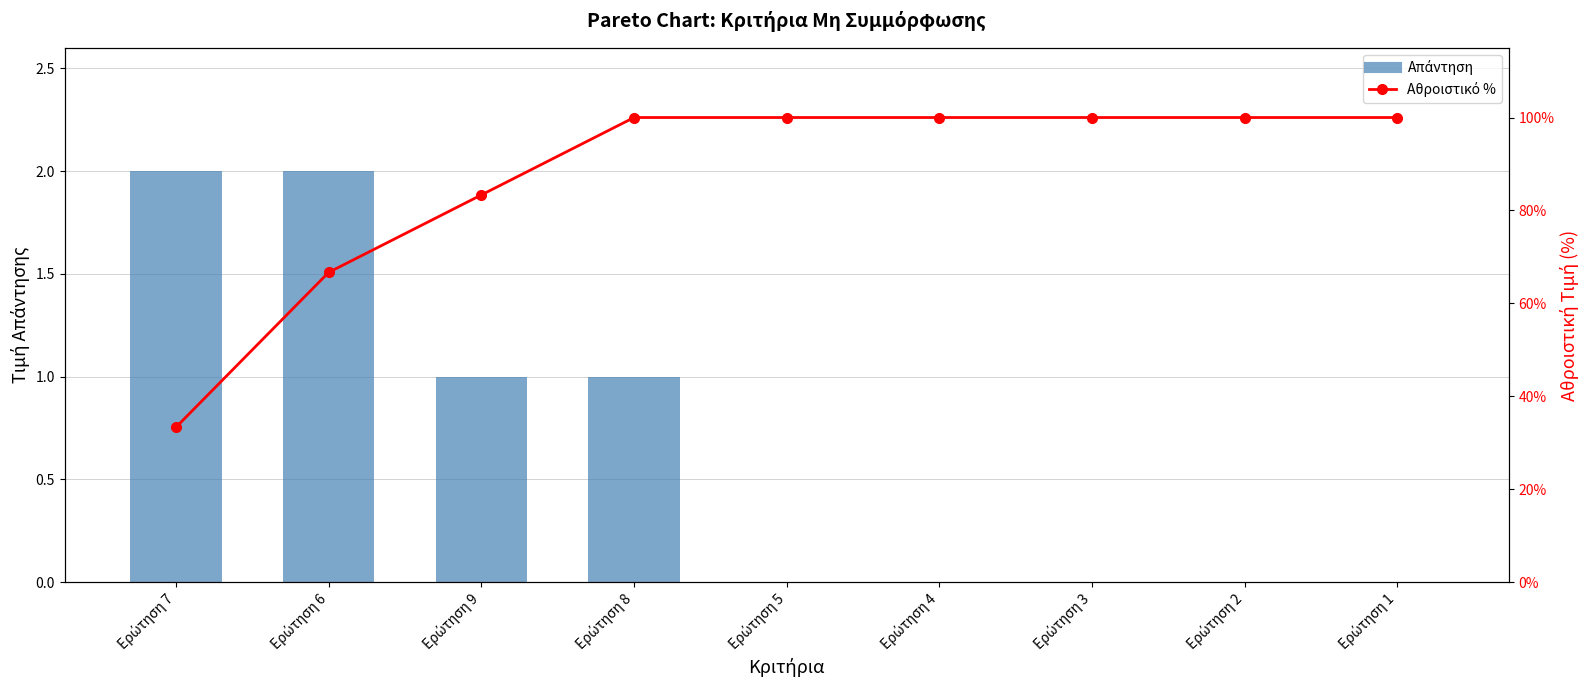

The Απάντηση series shows 1.1 at Ερώτηση 4. True or false?

False